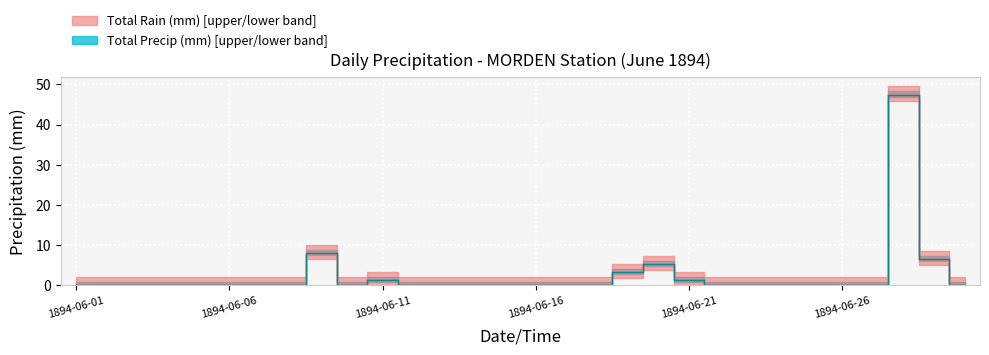

Is the value of Total Precip (mm) at 1894-06-30 greater than the value of Total Rain (mm) at 1894-06-20?

No